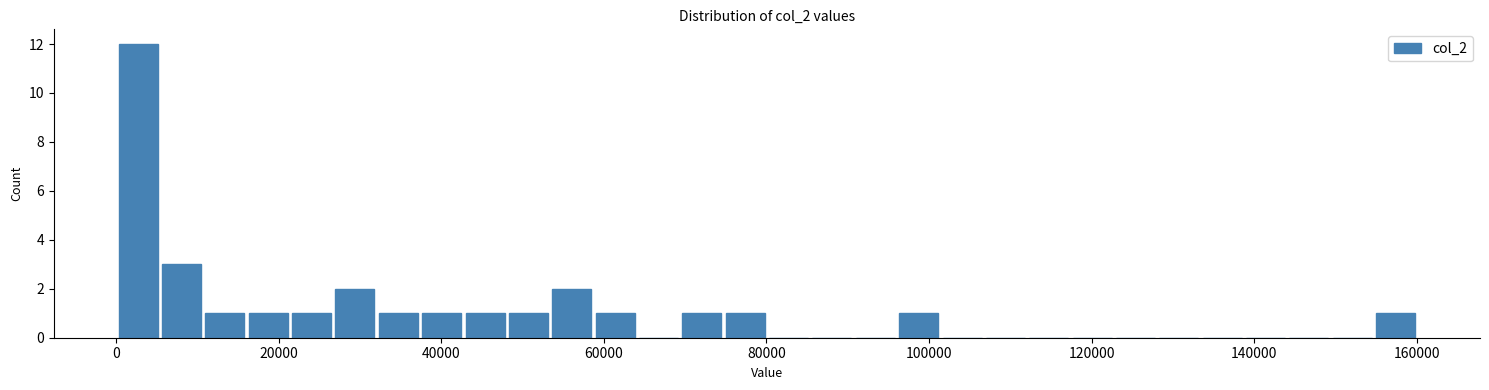

Read against the x-axis, roughly where is the centre of the tallest bar?

2000